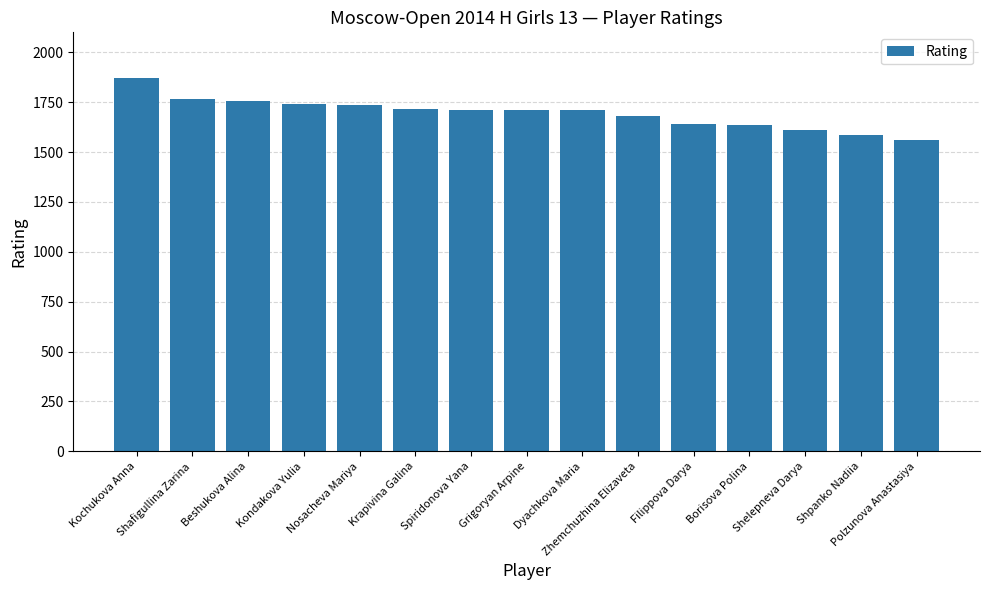

Is it true that the value at Dyachkova Maria is 1709?

True